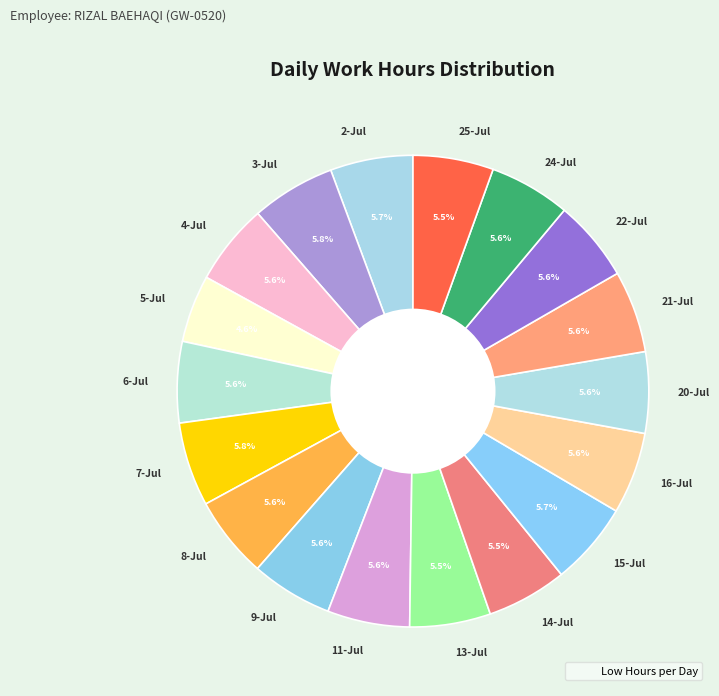

Combined, what portion of the pie is 25-Jul and 21-Jul?

11.1%